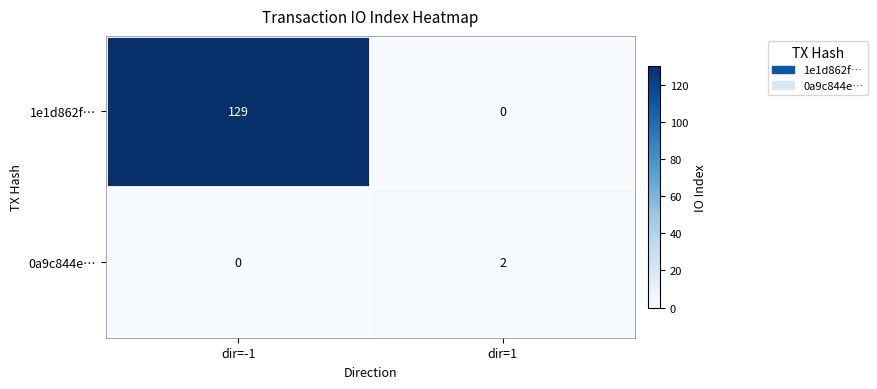

What is the sum of all 1e1d862f… values?

129